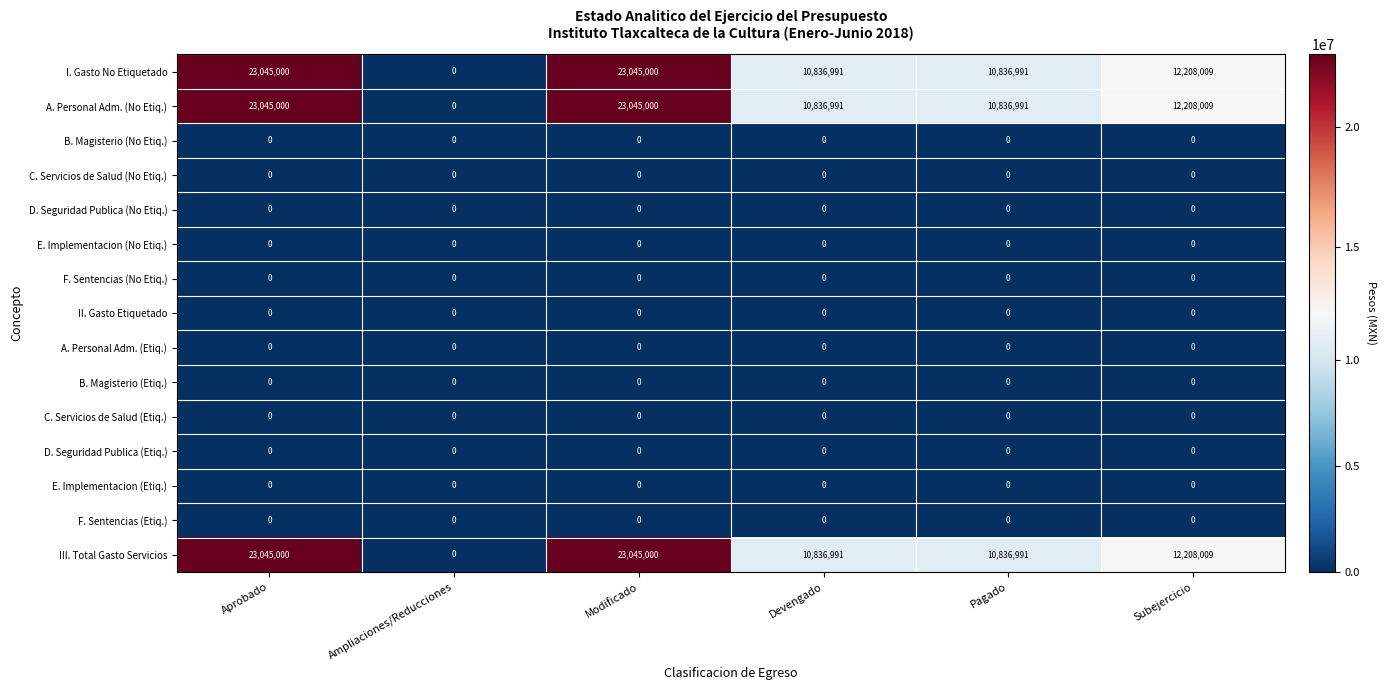

At how many categories does at least one series exceed 8539141?

5